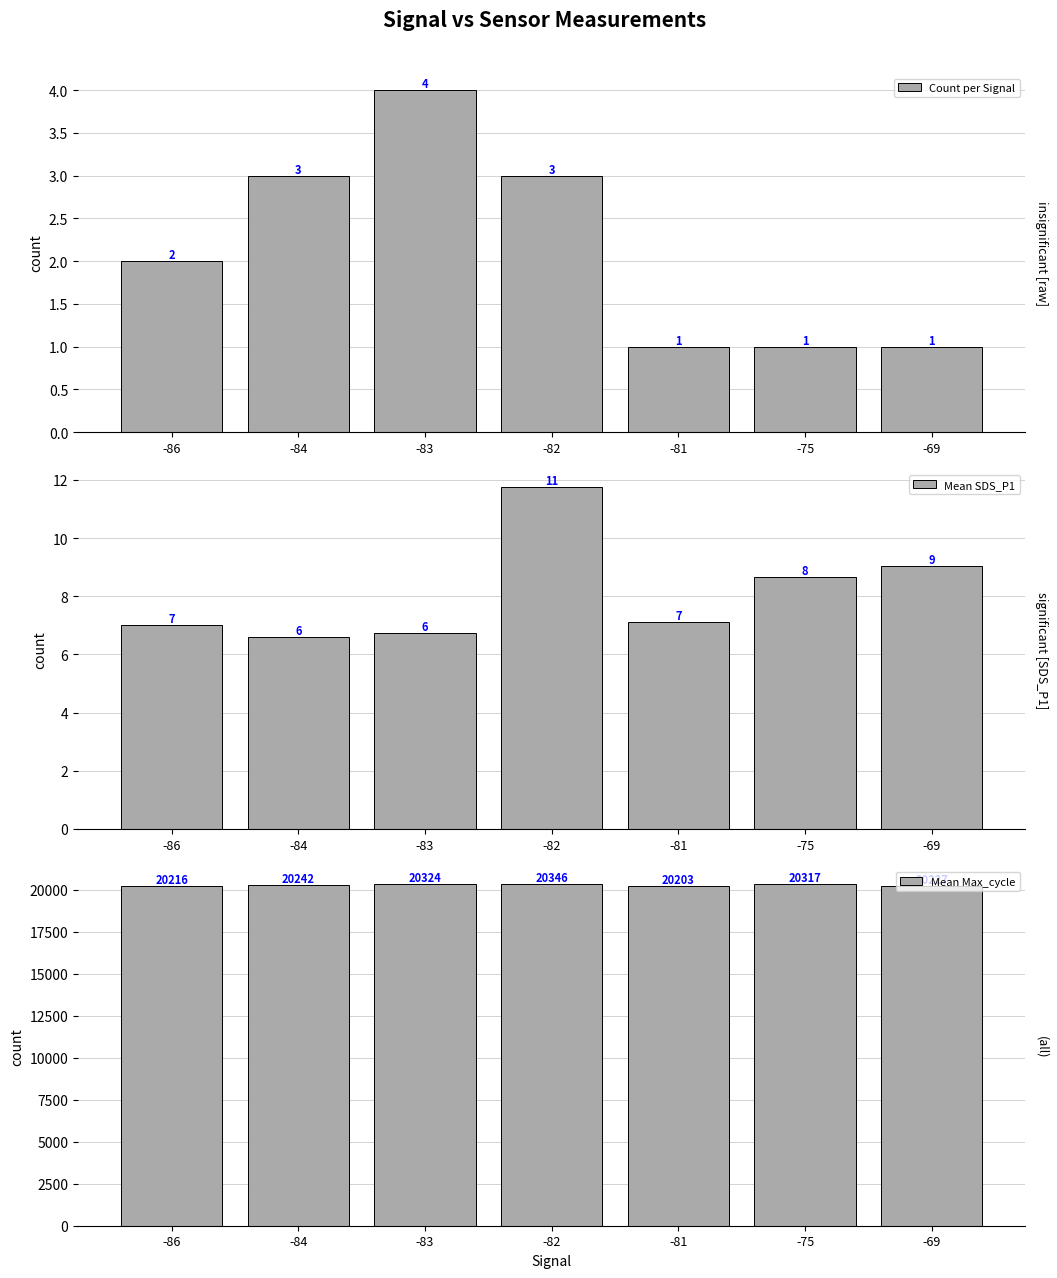

Which series has the largest range (max minus min)?

Mean Max_cycle